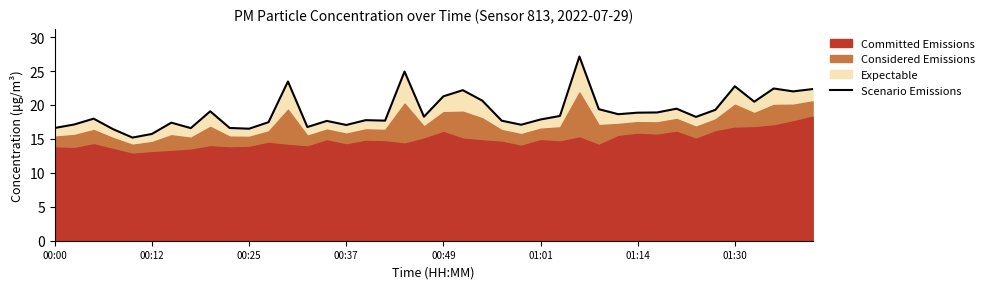

How many points are lower than both their immediate neighbors (excluding endpoints)?

12